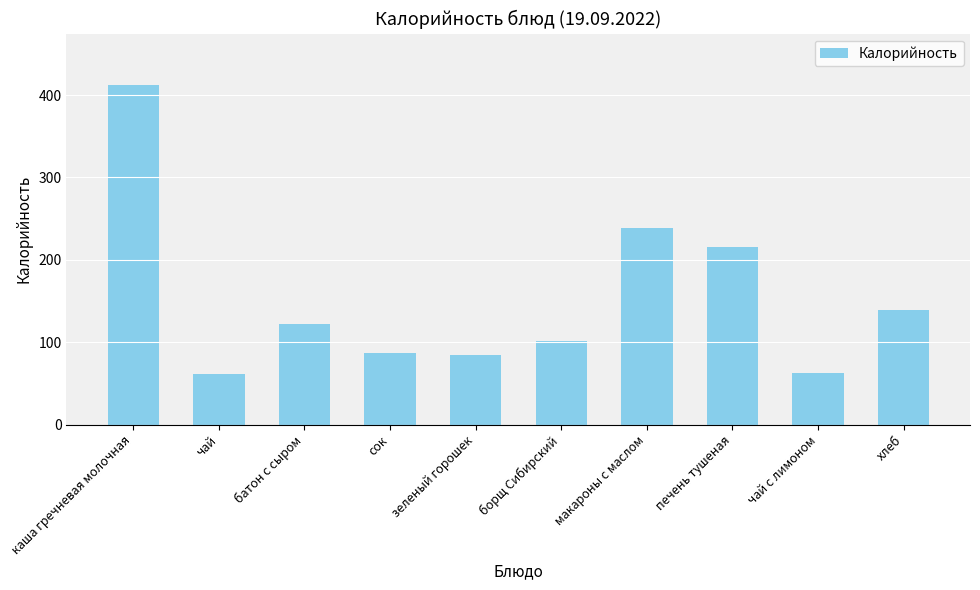

What is the average value?

152.5